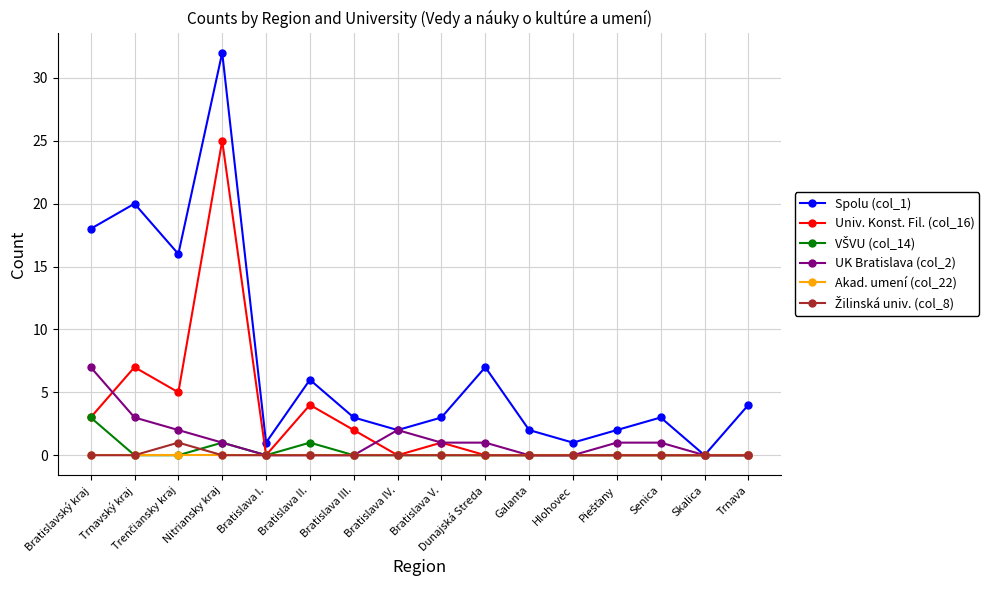

Is it true that Univ. Konst. Fil. (col_16) equals 16 at Galanta?

False